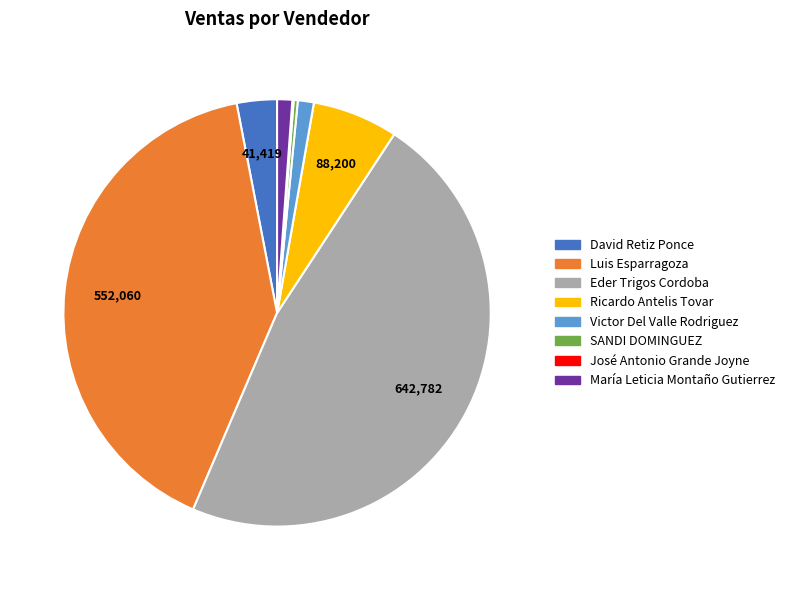

Do Eder Trigos Cordoba and Victor Del Valle Rodriguez together represent more than half of the pie?

No